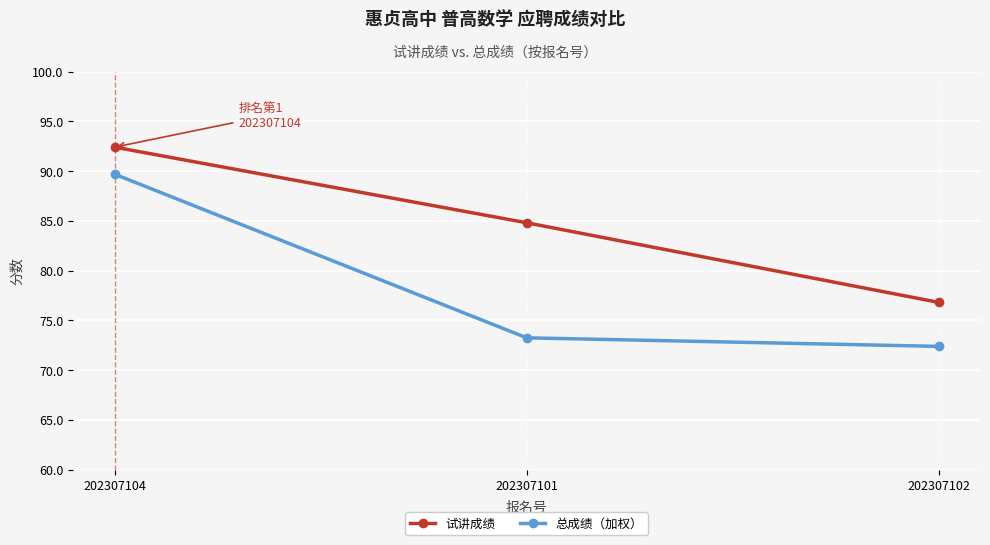

At which category does the chart reach its minimum across all series?

202307102